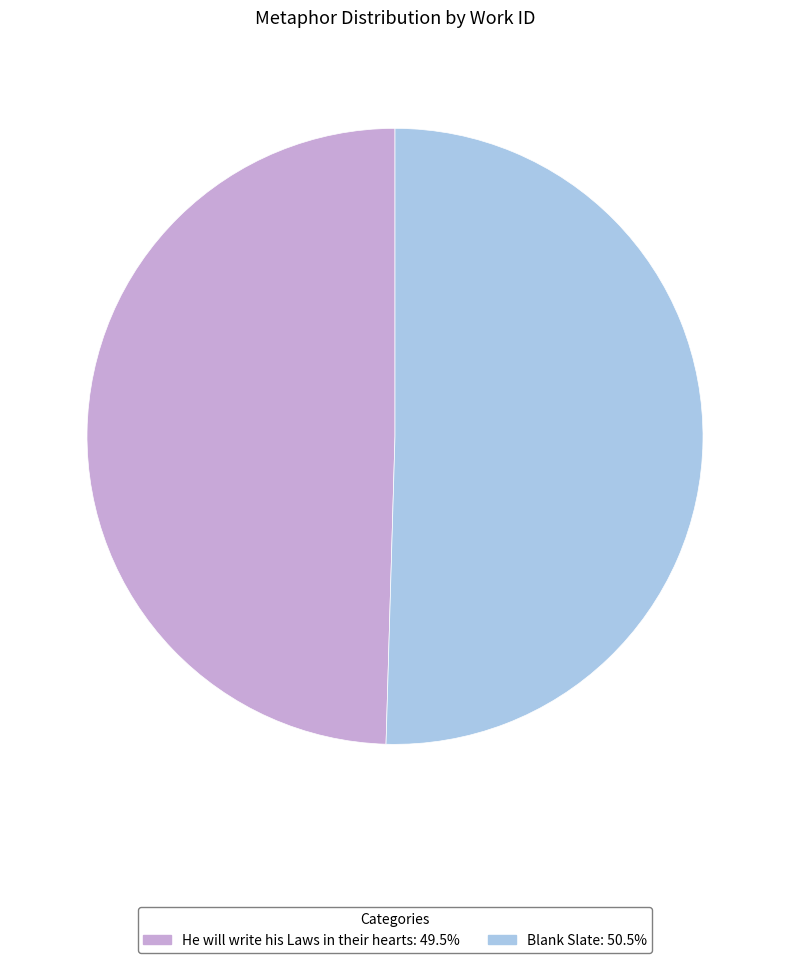

Rank the categories by value from highest to lowest.

Blank Slate, He will write his Laws in their hearts